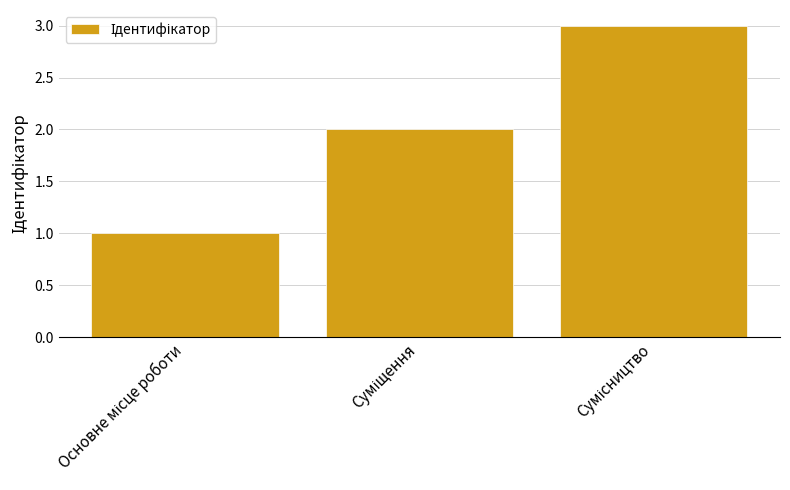

What is the maximum value shown in the chart?

3